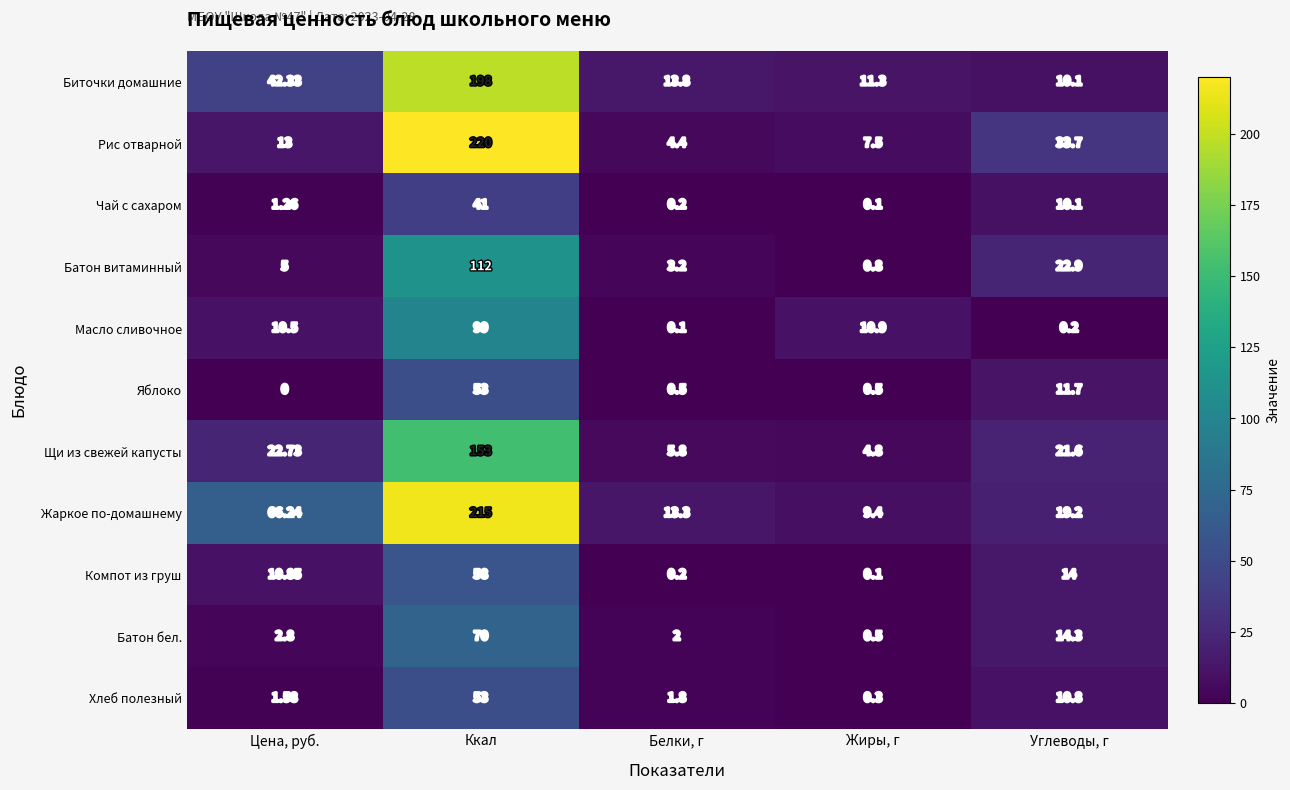

At which label is Яблоко closest to 26?

Углеводы, г